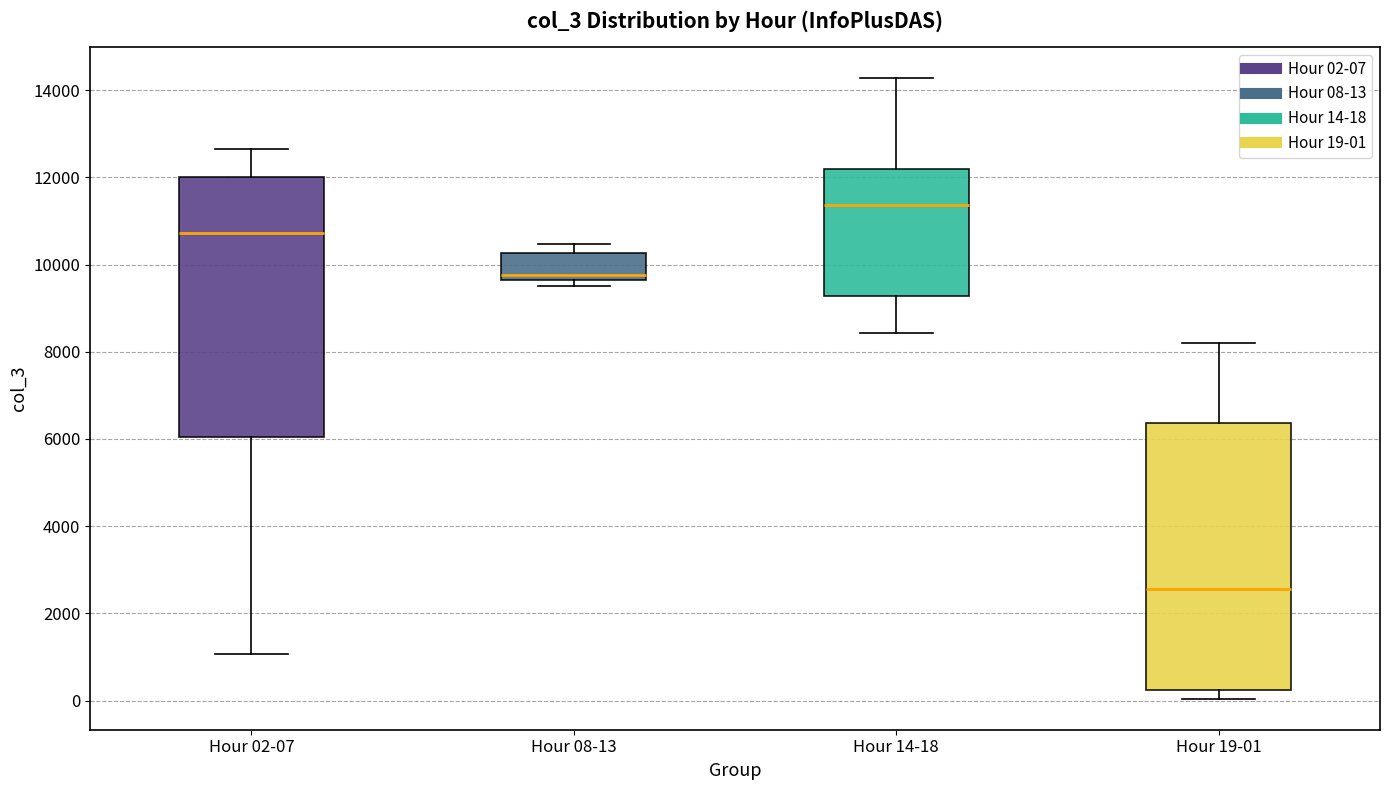

Reading left to right, read every box against the y-axis: the position of its median line, the range the box covers, and the ends of its whiskers. The values are not printed on the chart, so give them approximately, as read against the axis.

Hour 02-07: median 10800, box 6000 to 12000, whiskers 1000 to 12600
Hour 08-13: median 9800, box 9600 to 10200, whiskers 9600 (just below the box's lower edge) to 10400
Hour 14-18: median 11400, box 9200 to 12200, whiskers 8400 to 14200
Hour 19-01: median 2600, box 200 to 6400, whiskers 0 to 8200